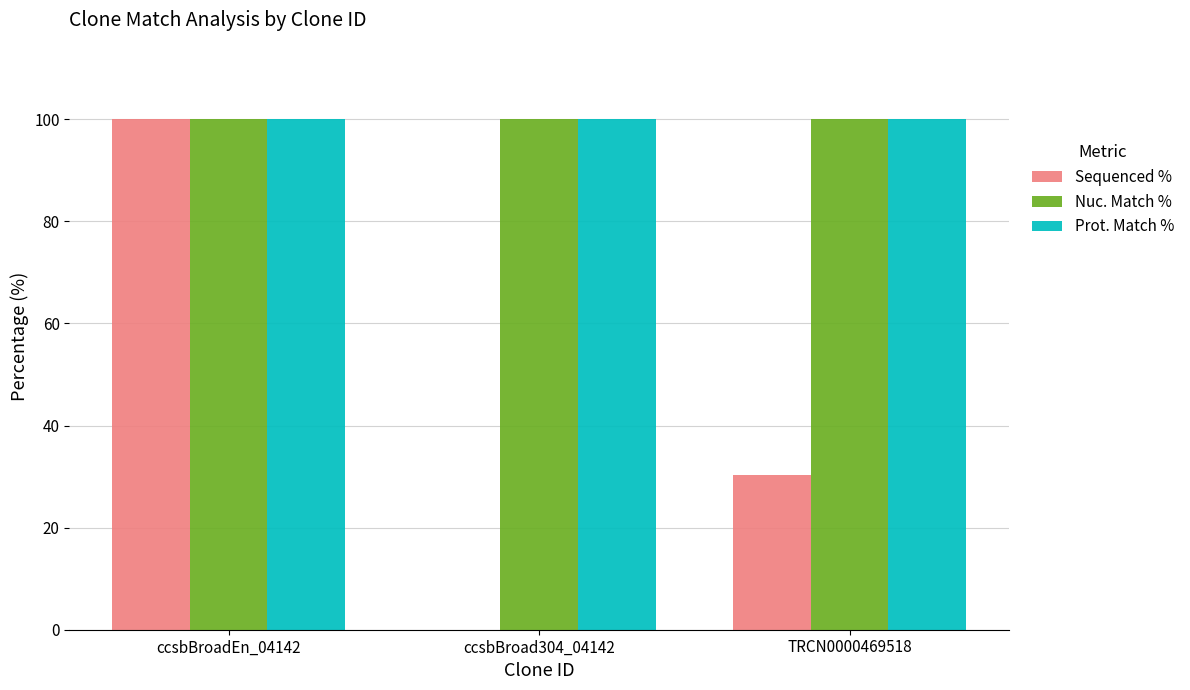

Are the bars grouped side by side (vs. stacked)?

Yes